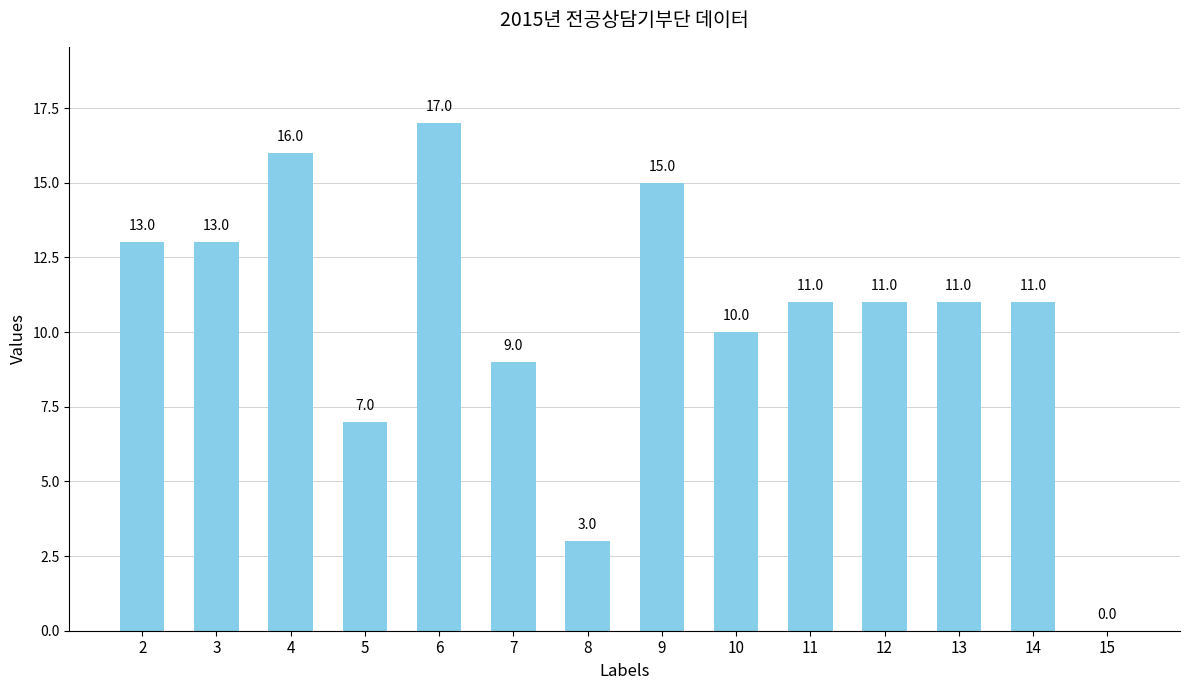

Which category has the highest value across all series?

6